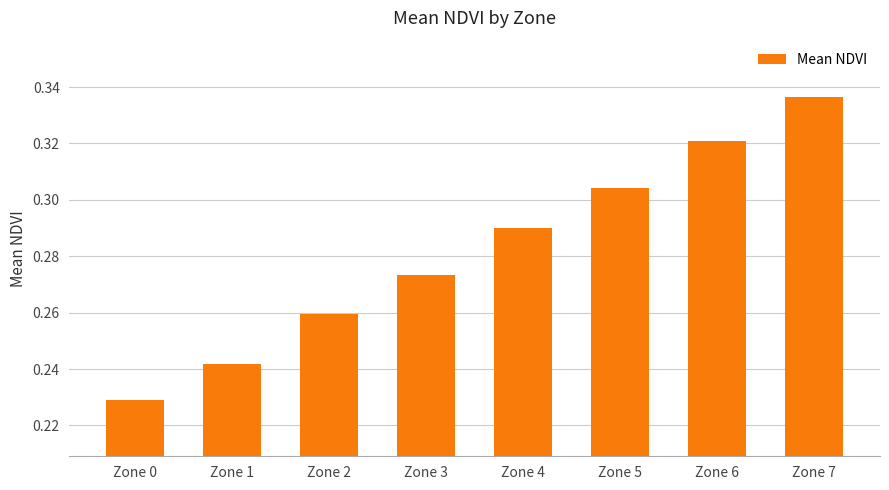

Rank the categories by value from highest to lowest.

Zone 7, Zone 6, Zone 5, Zone 4, Zone 3, Zone 2, Zone 1, Zone 0